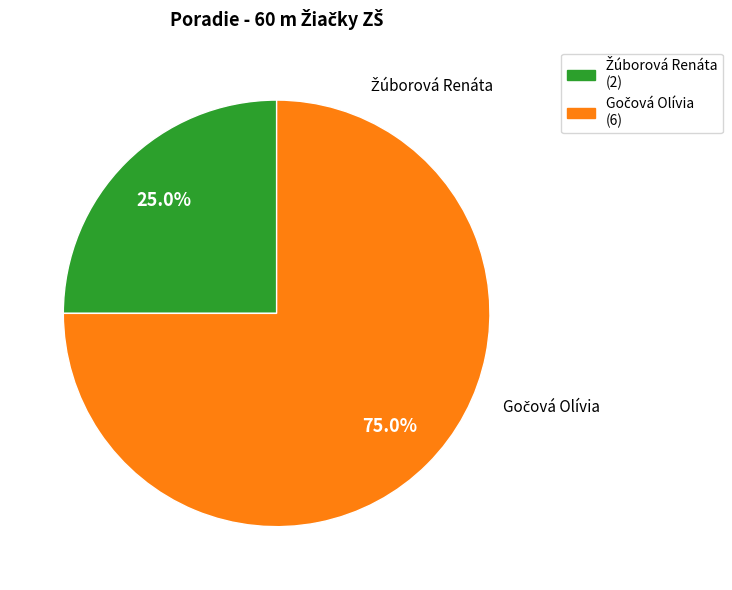

Which slice is the largest?

Gočová Olívia